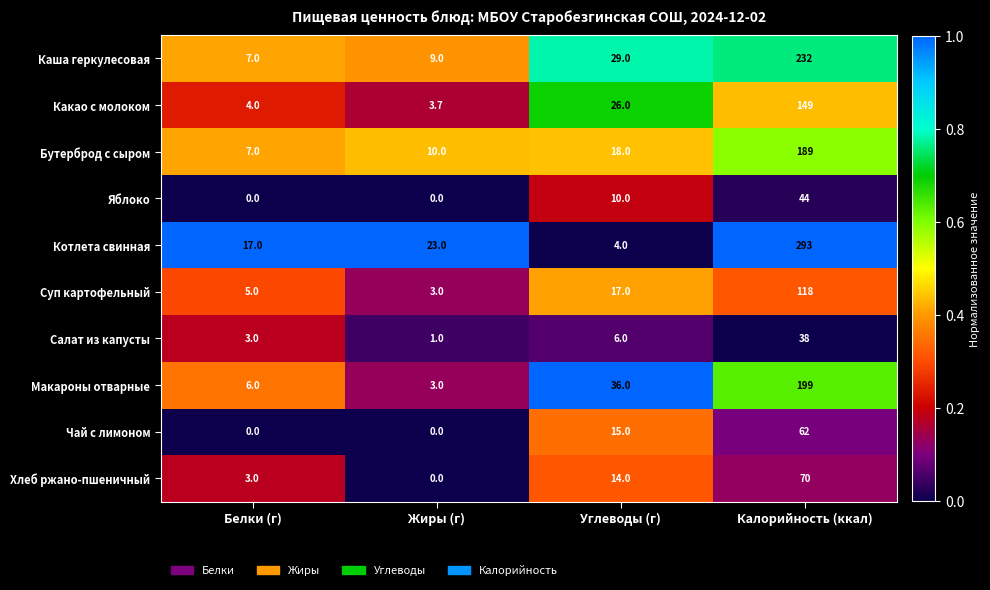

The value of Салат из капусты at Углеводы (г) is 2.3. True or false?

False